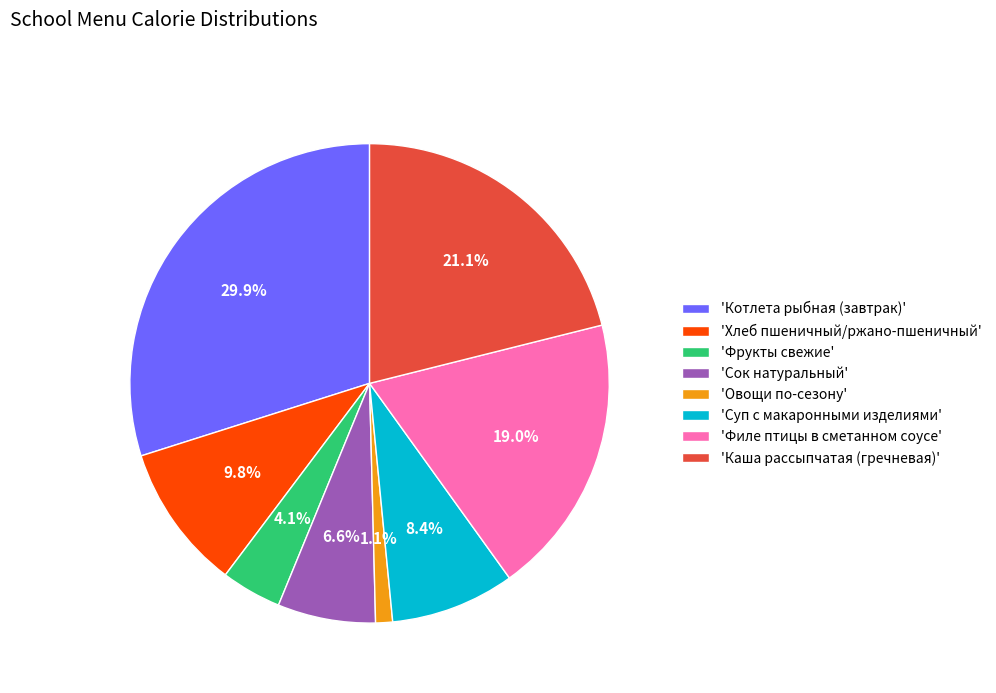

To the nearest percent, what is the difference between the largest and smallest slice percentages?

29%